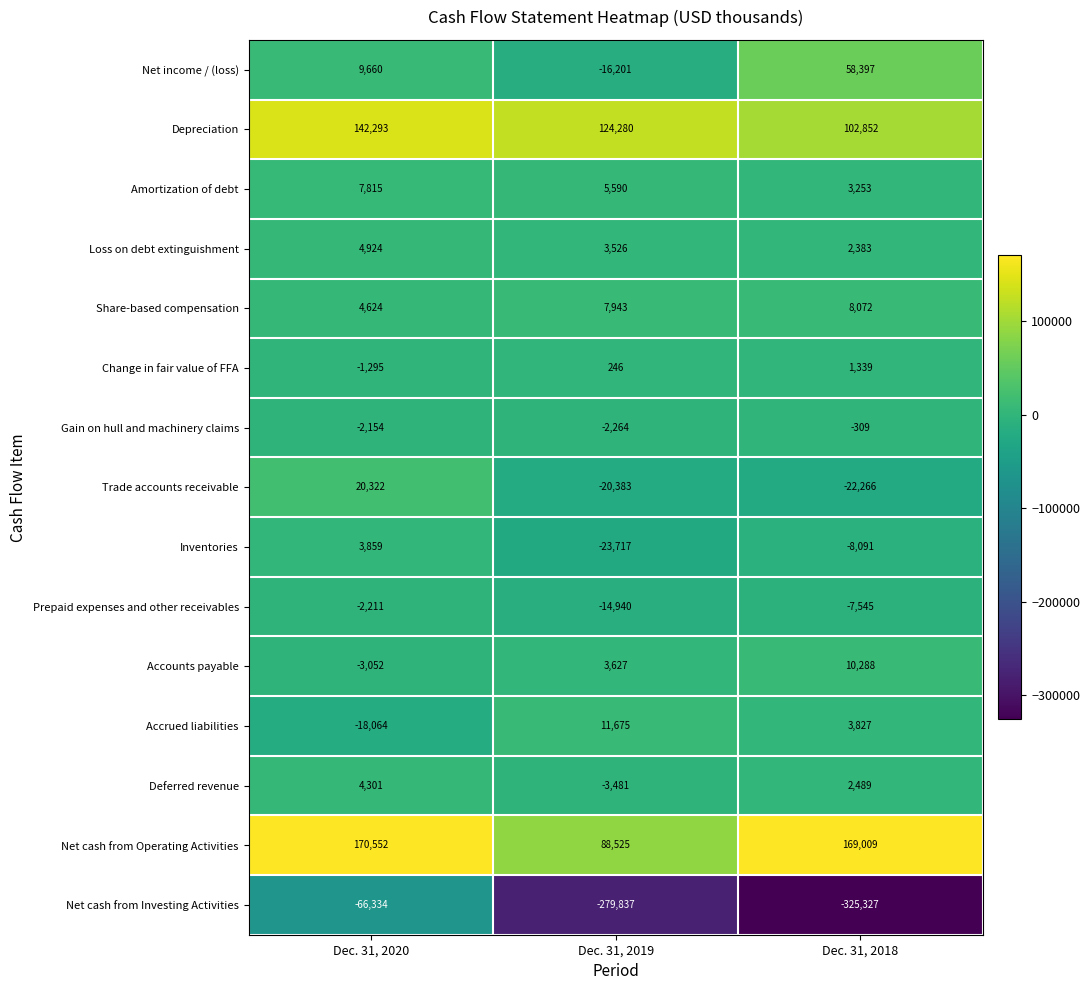

True or false: Gain on hull and machinery claims has a value of -477 at Dec. 31, 2018.

False